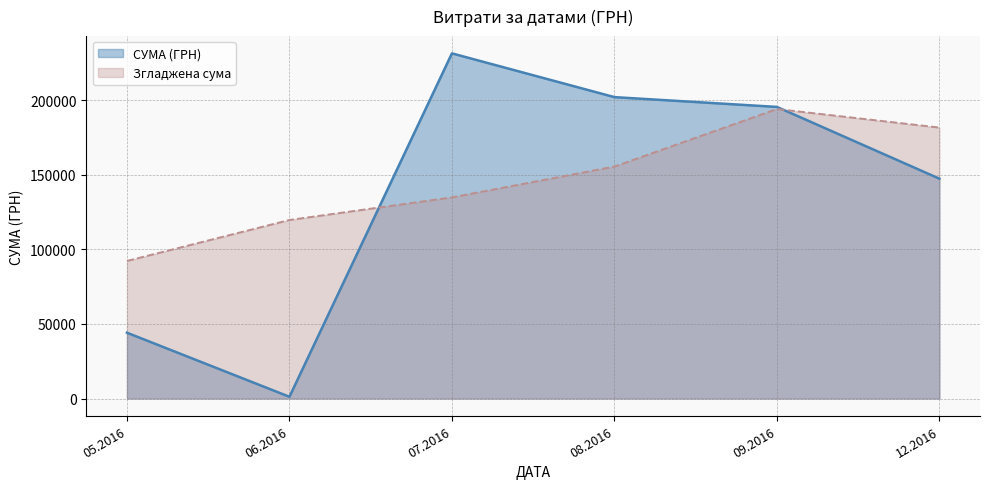

What is the greatest value displayed?

231554.1